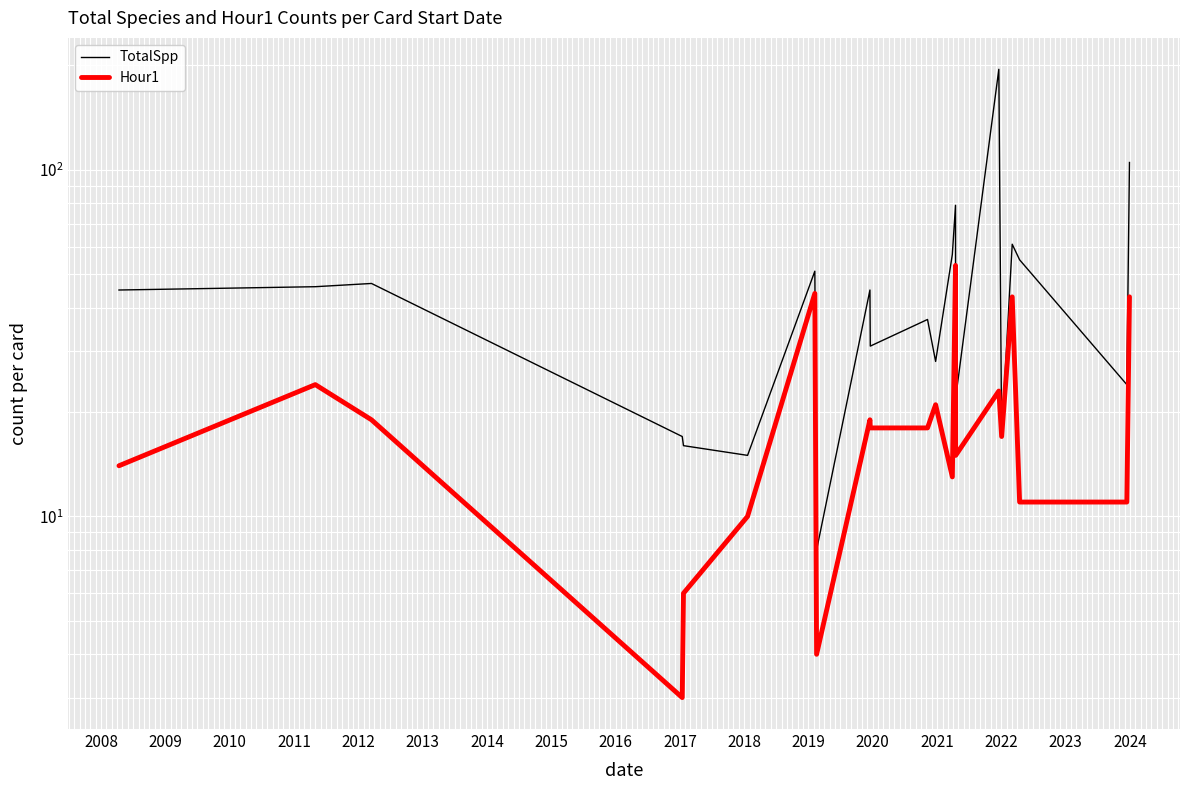

True or false: Hour1 and TotalSpp cross at least once.

False